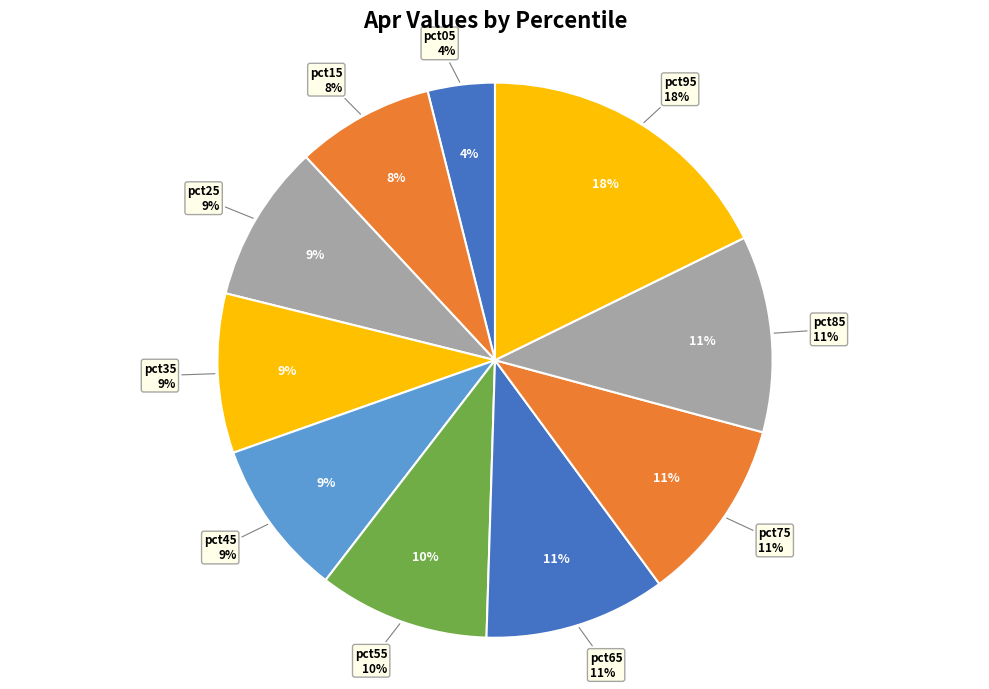

Do pct05 and pct65 together represent more than half of the pie?

No